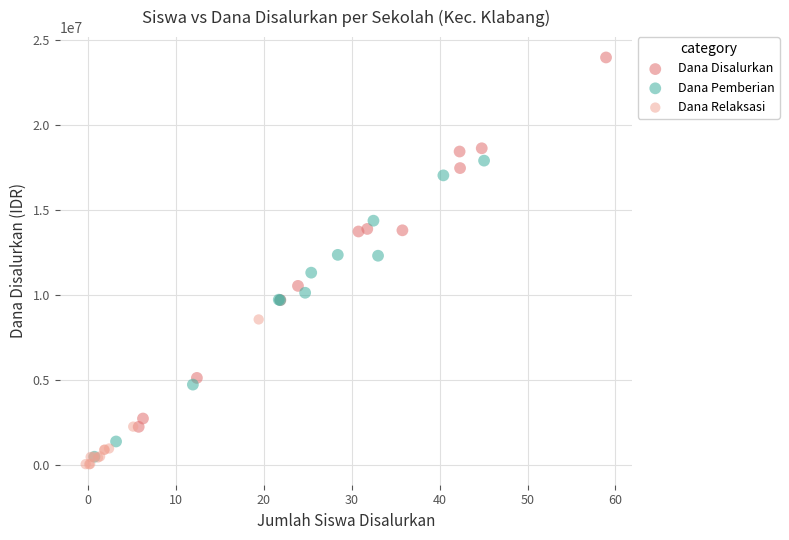

Which series reaches the maximum Y coordinate?

Dana Disalurkan